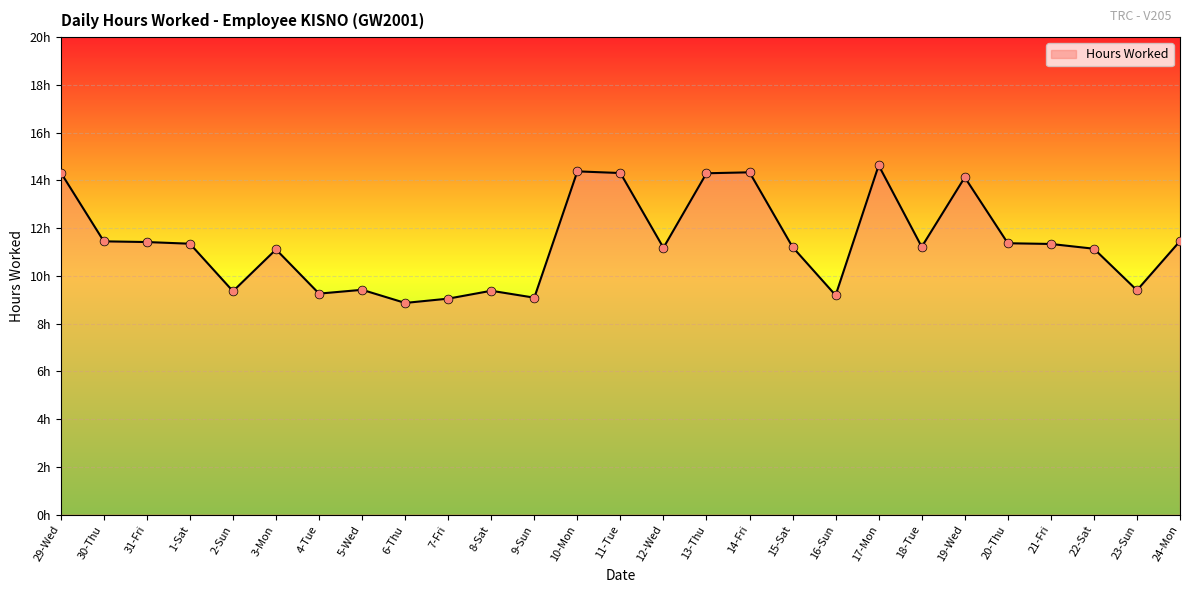

Which has a higher value, 22-Sat or 19-Wed?

19-Wed